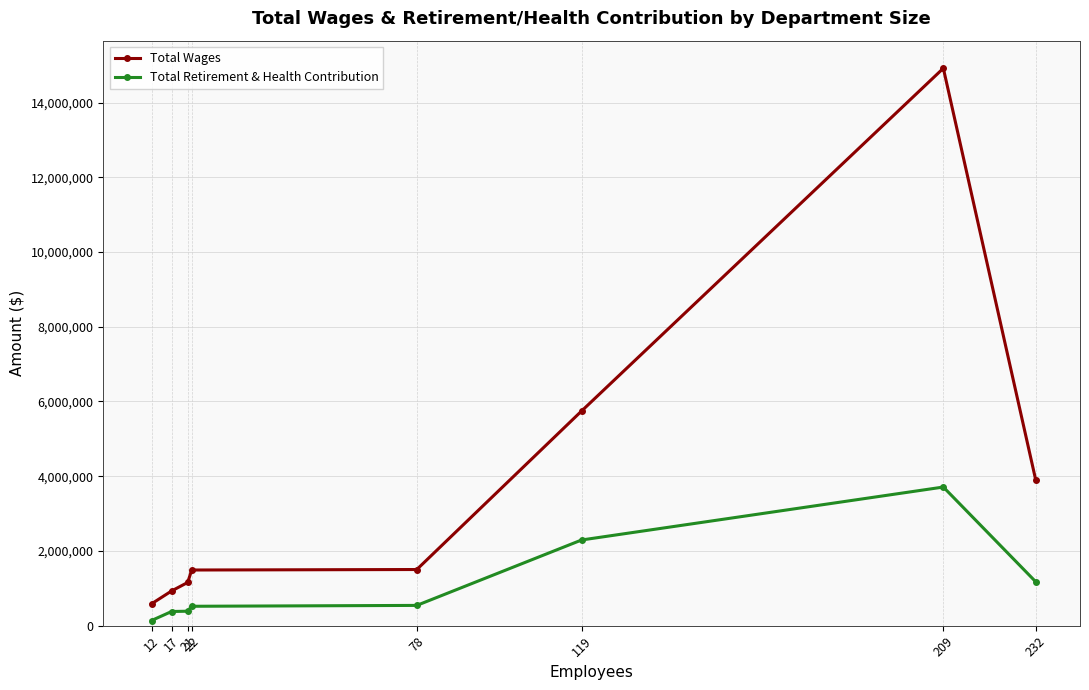

Between 12 and 21, which series saw the biggest shift?

Total Wages